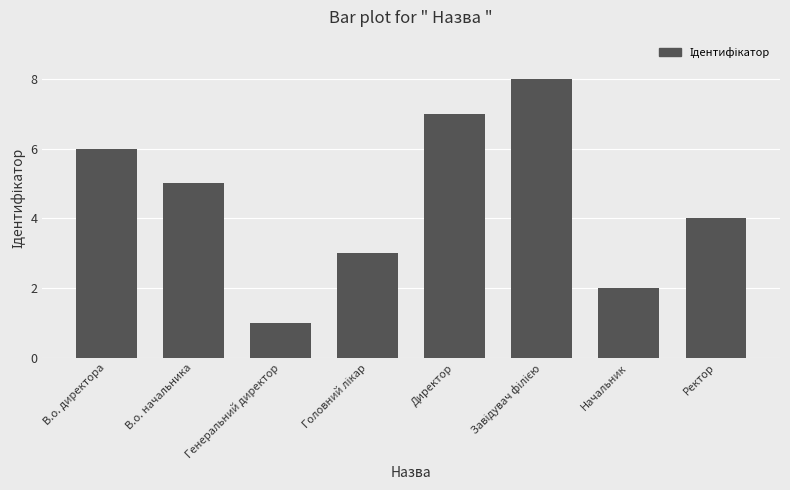

The chart shows a value of 5 at В.о. начальника. True or false?

True